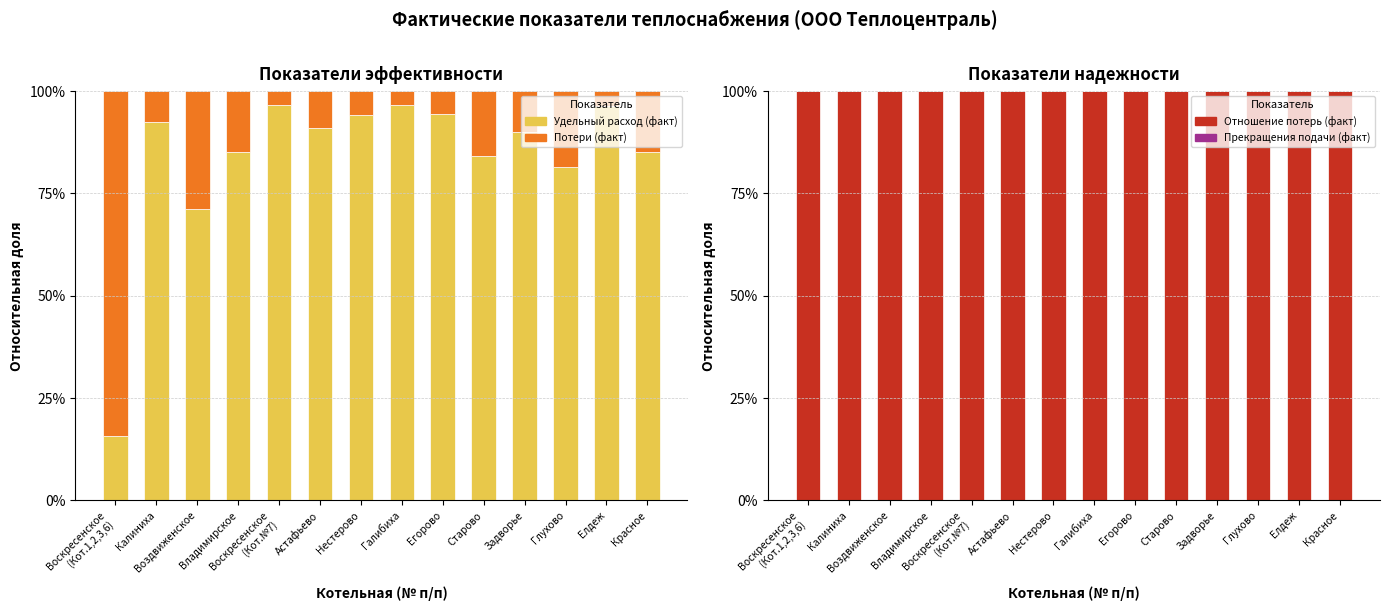

What is the approximate value of Удельный расход (факт) at Астафьево?

0.9